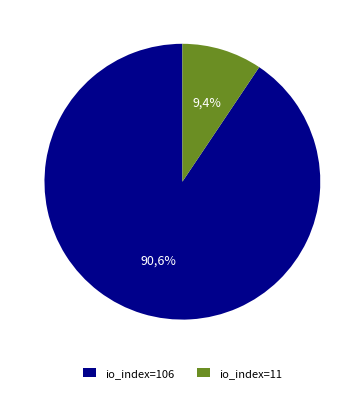

To the nearest percent, what is the combined percentage of io_index=106 and io_index=11?

100%